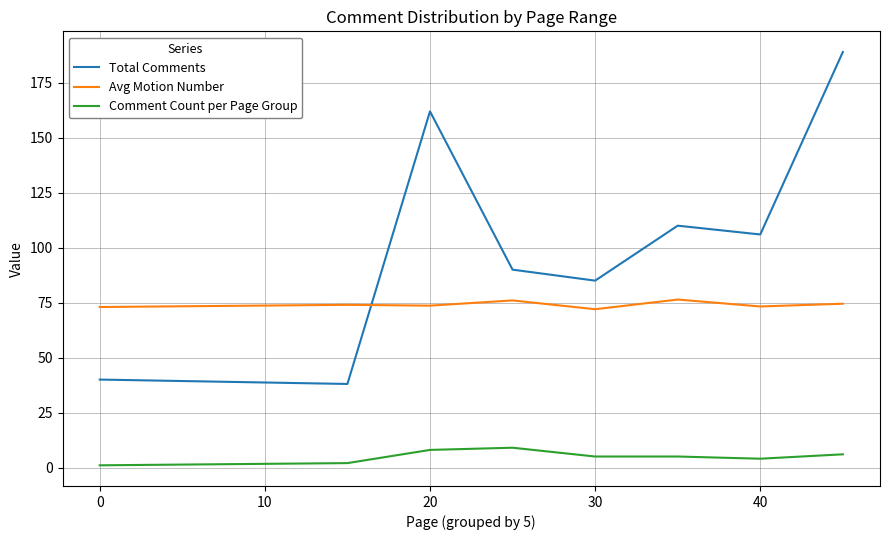

What is the greatest value displayed?

189.0